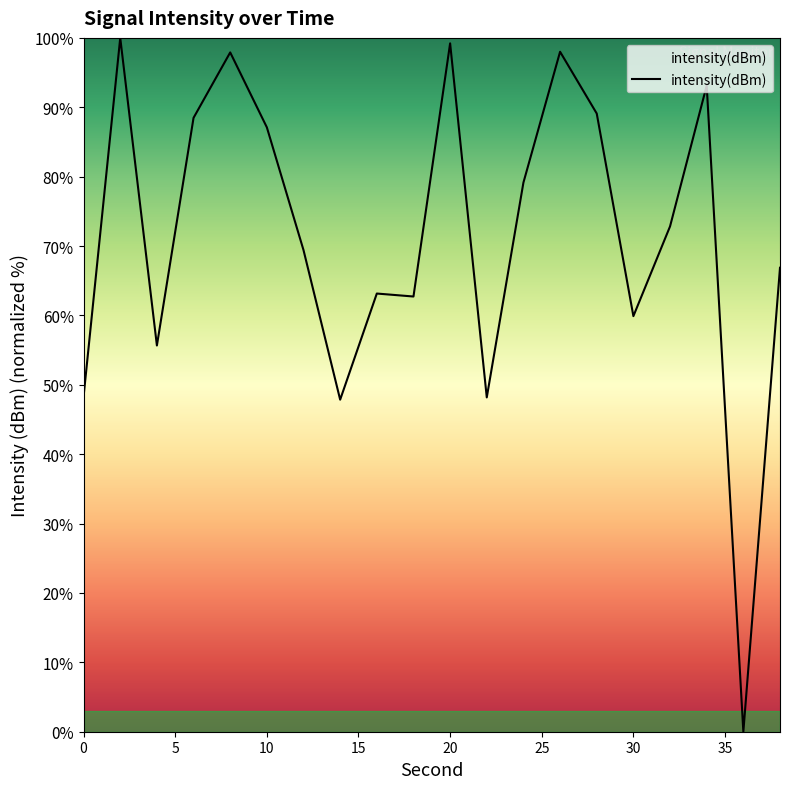

What is the difference between the maximum and minimum values?

100.0